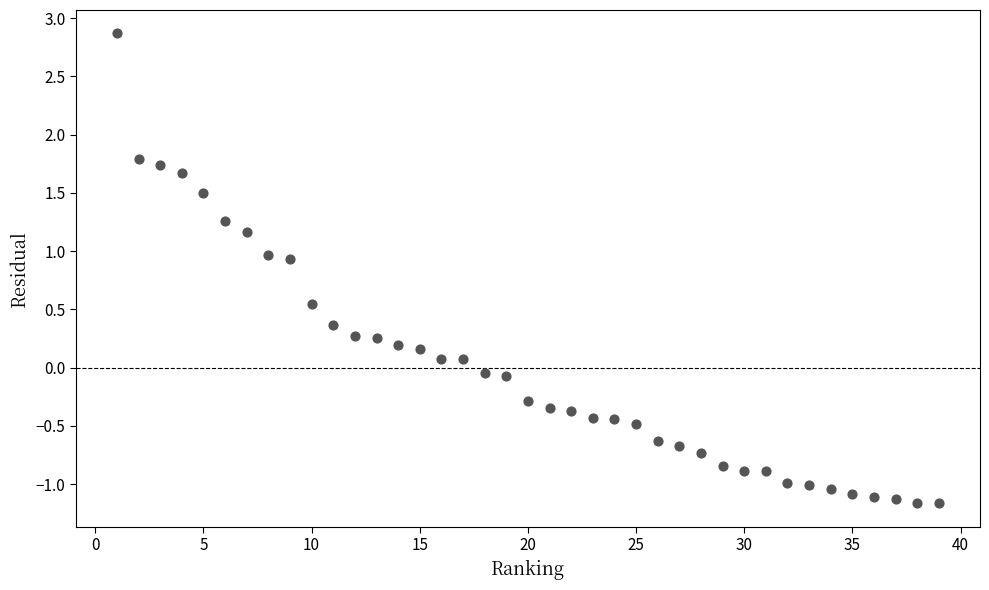

What is the range of Y values (max minus min)?

4.0